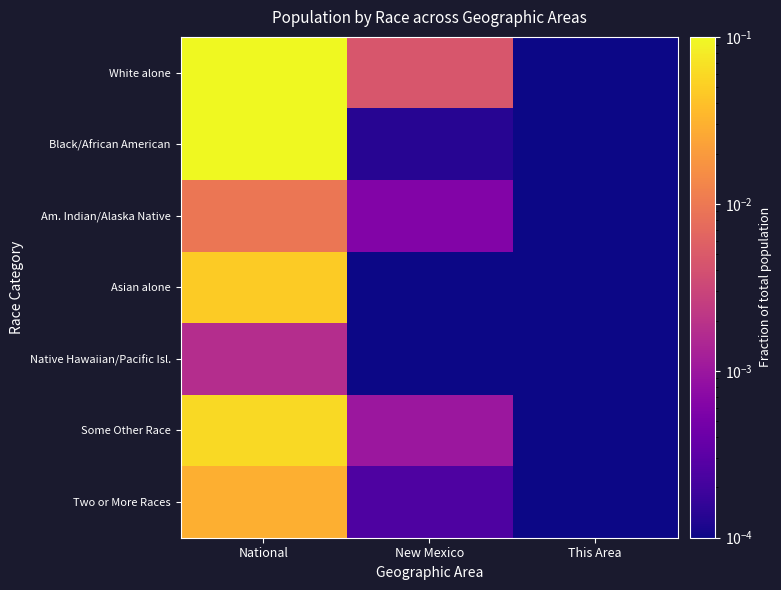

Count the number of categories in the chart.

3